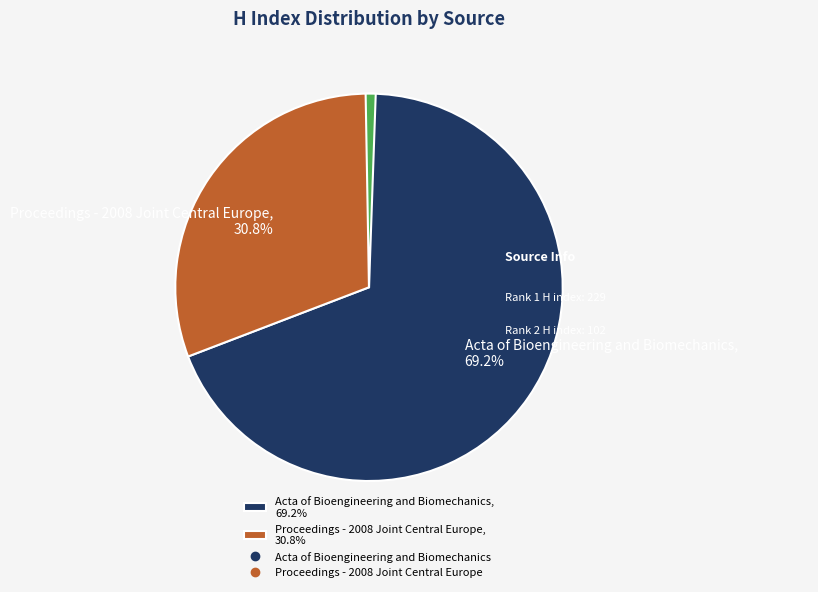

To the nearest percent, what is the average slice percentage?

33%